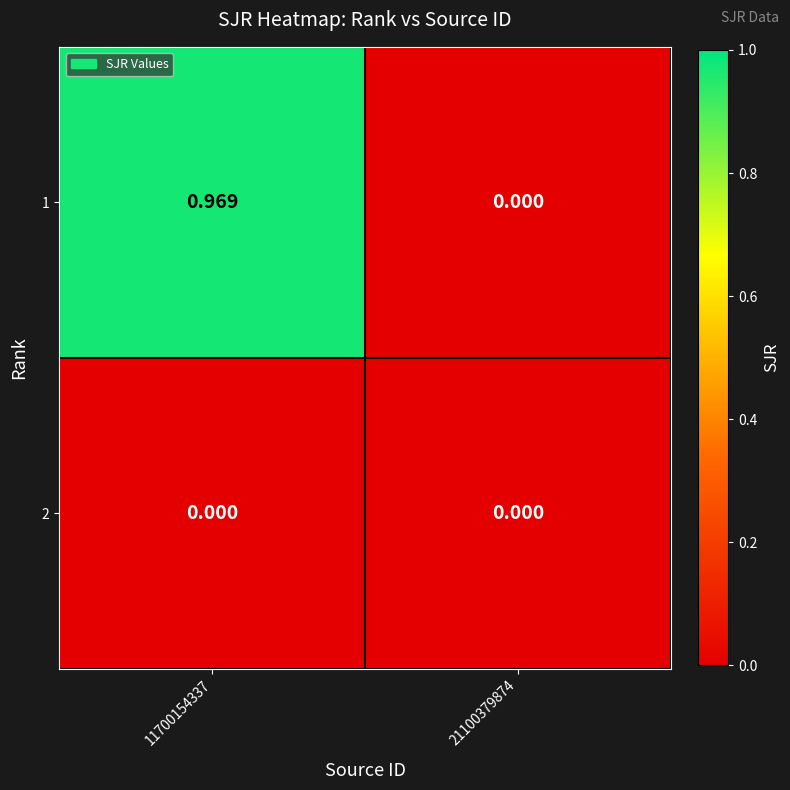

List the series in order of their peak value, lowest first.

2, 1